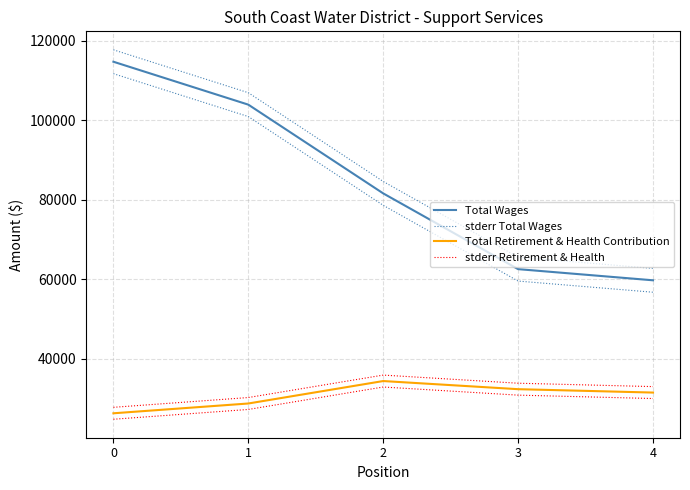

What is the sum of all stderr Total Wages values?

437277